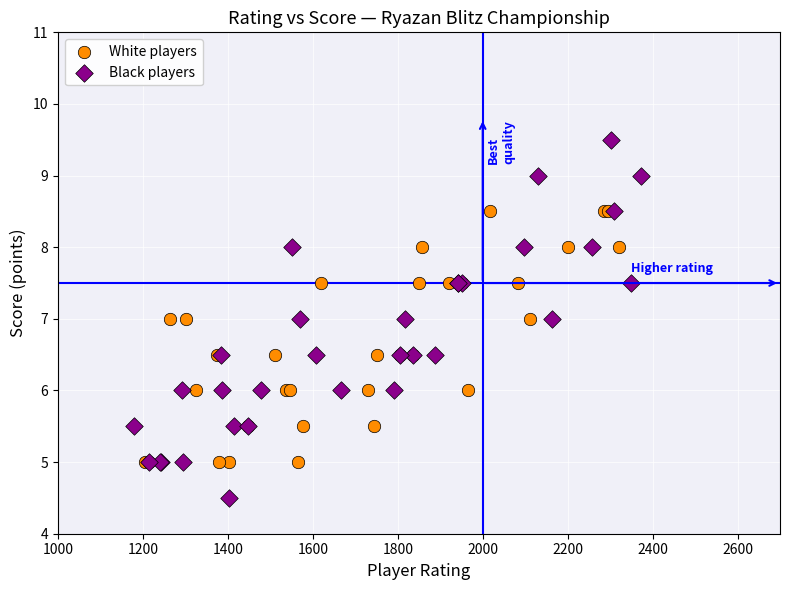

Which series reaches the maximum Y coordinate?

Black players